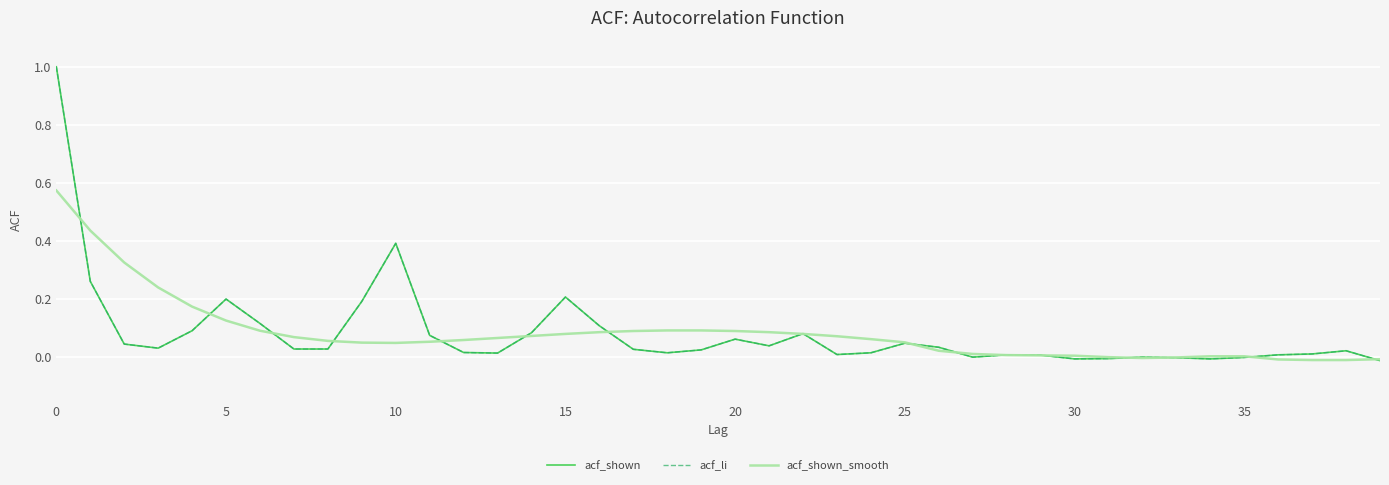

Is this an area chart (filled region under the line)?

No